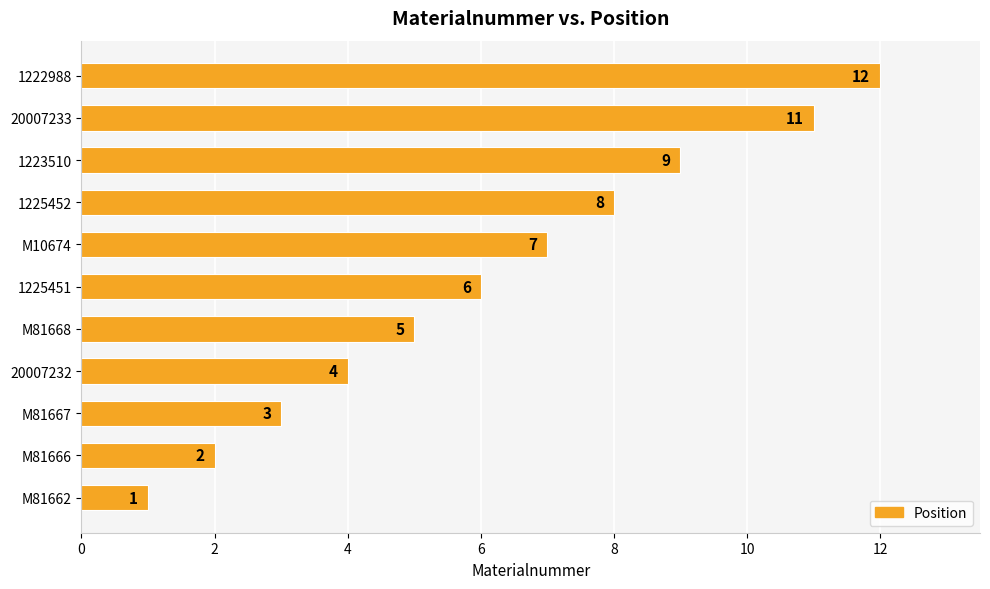

How many bars are there in total?

11